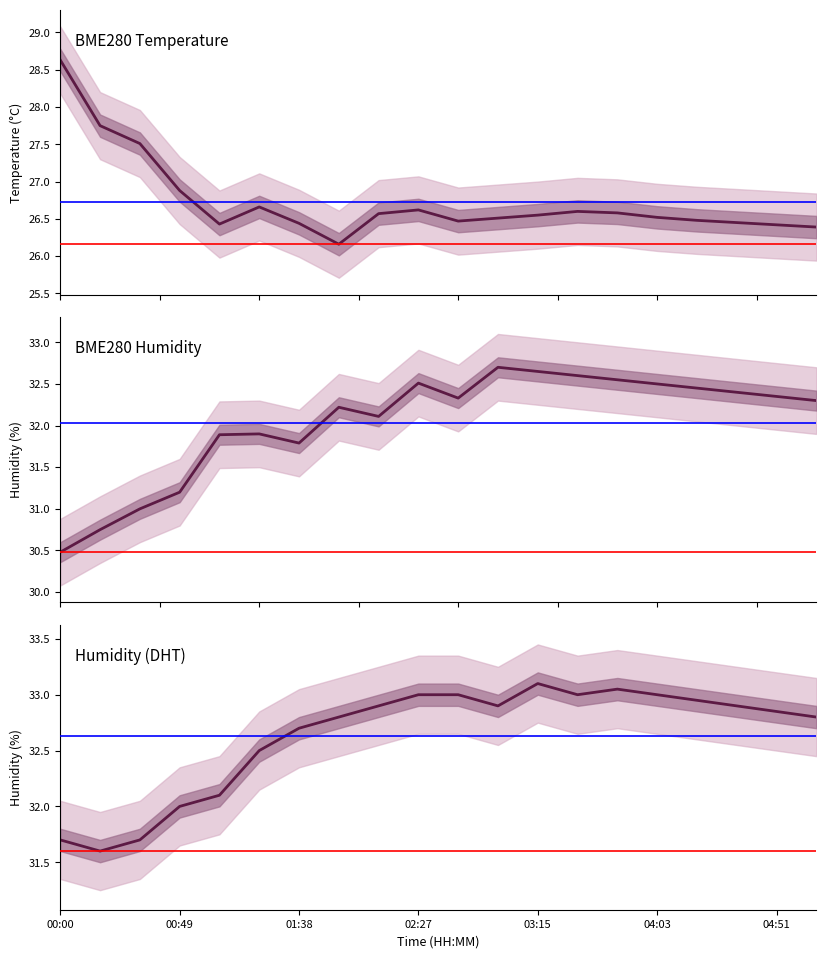

What is the average value of the BME280_humidity series?

32.0